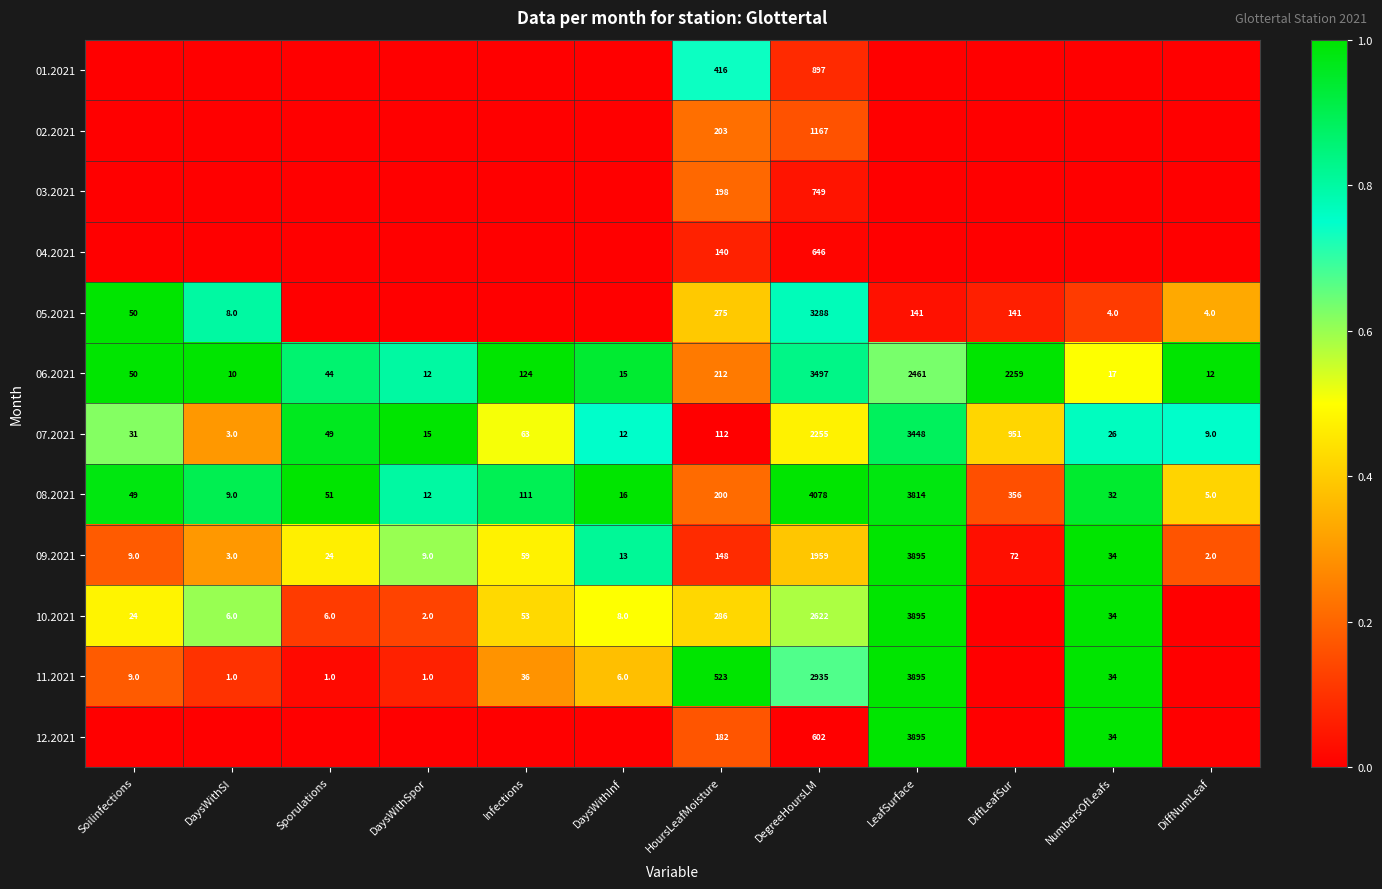

Is the value of 10.2021 at HoursLeafMoisture greater than the value of 08.2021 at Soilinfections?

Yes